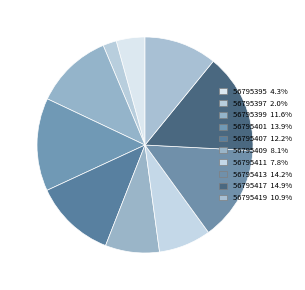

Is it true that 56795417 is 15% of the pie?

True